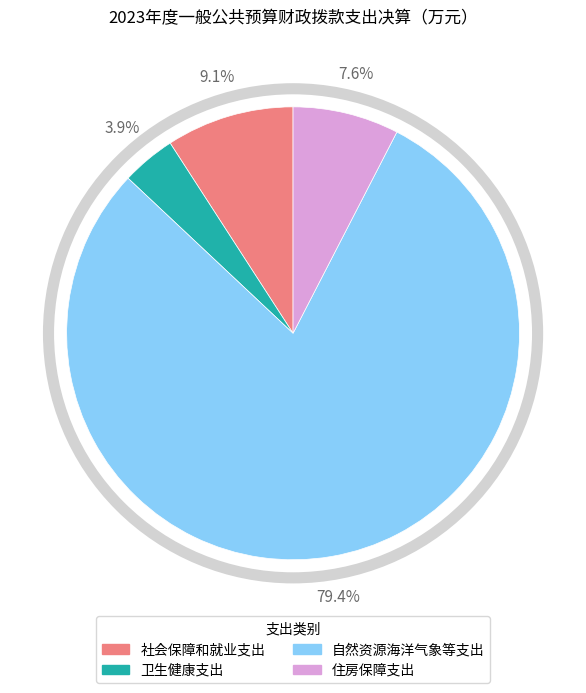

To the nearest percent, what is the average slice percentage?

25%